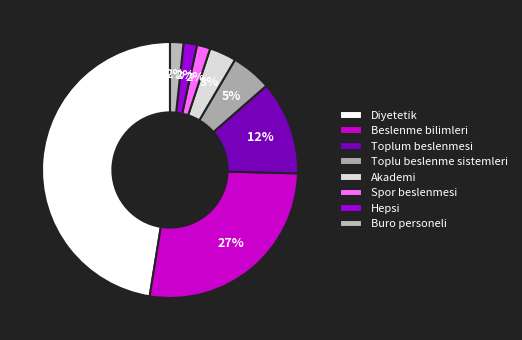

To the nearest percent, what is the average slice percentage?

12%